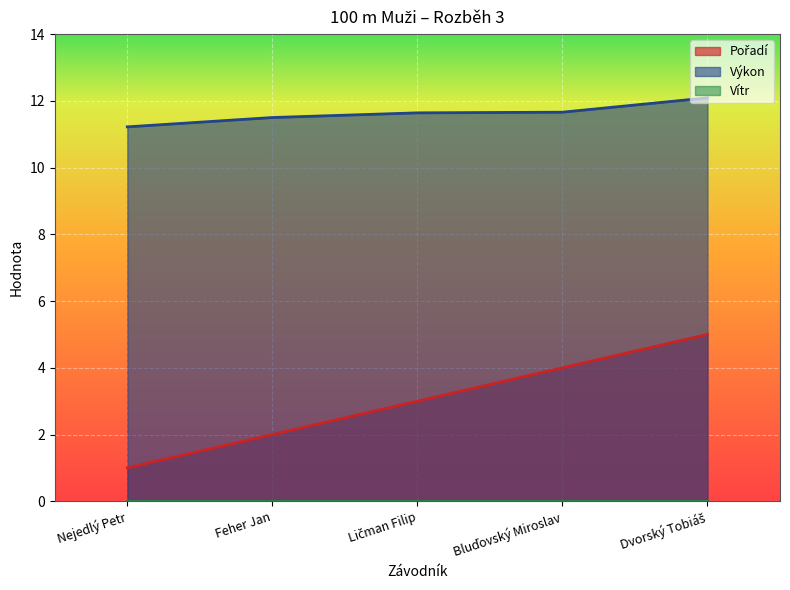

The value of Výkon at Ličman Filip is 11.6. True or false?

True